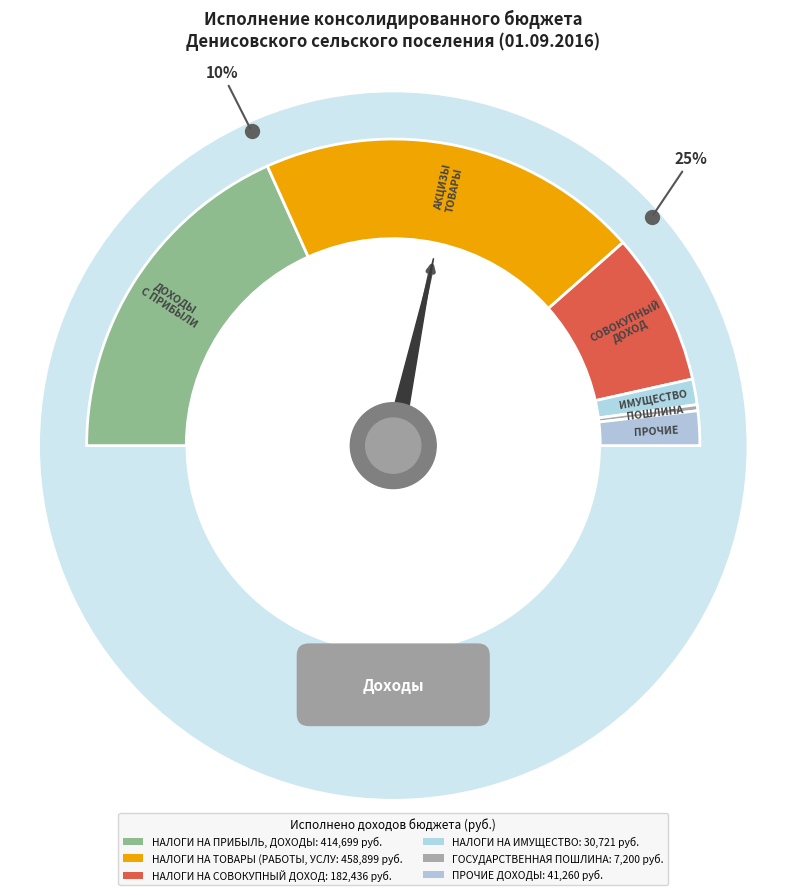

True or false: ГОСУДАРСТВЕННАЯ ПОШЛИНА accounts for 11% of the total.

False